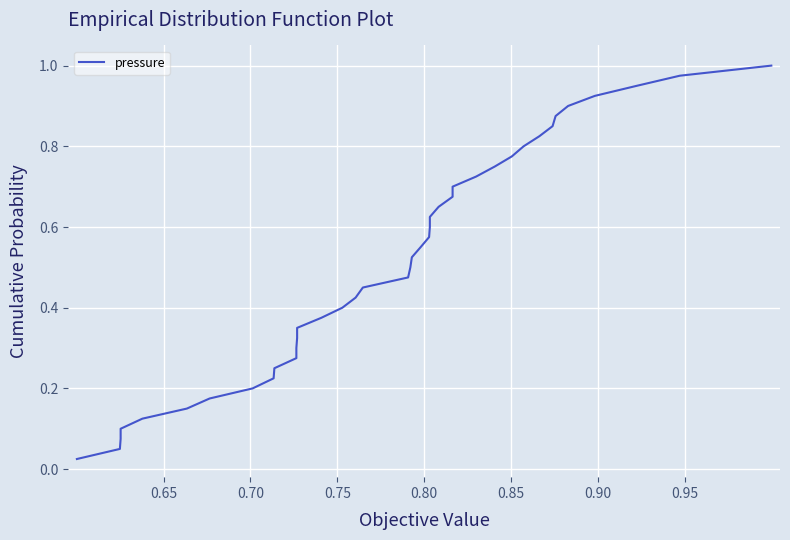

Reading left to right, what are all the values shown in this chart?

0.0	0.1	0.1	0.1	0.1	0.1	0.2	0.2	0.2	0.2	0.3	0.3	0.3	0.3	0.4	0.4	0.4	0.5	0.5	0.5	0.5	0.6	0.6	0.6	0.6	0.7	0.7	0.7	0.7	0.8	0.8	0.8	0.8	0.8	0.9	0.9	0.9	0.9	1.0	1.0